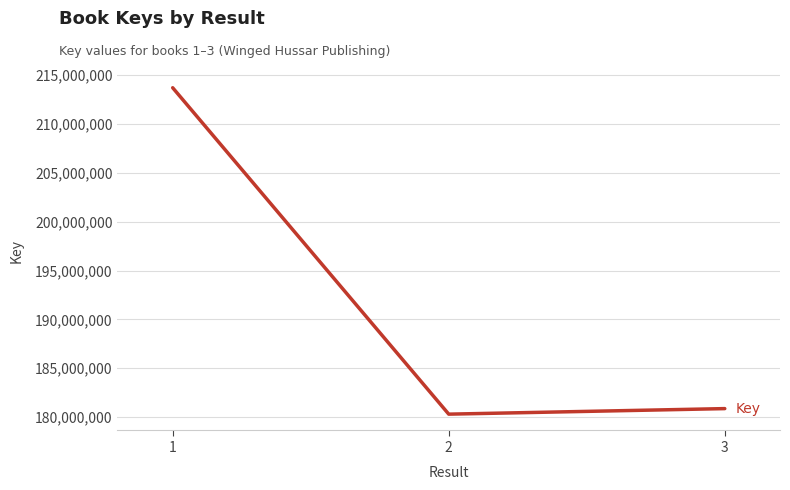

Reading right to left, list all the values displayed in this chart.

3=180873656	2=180306090	1=213718715